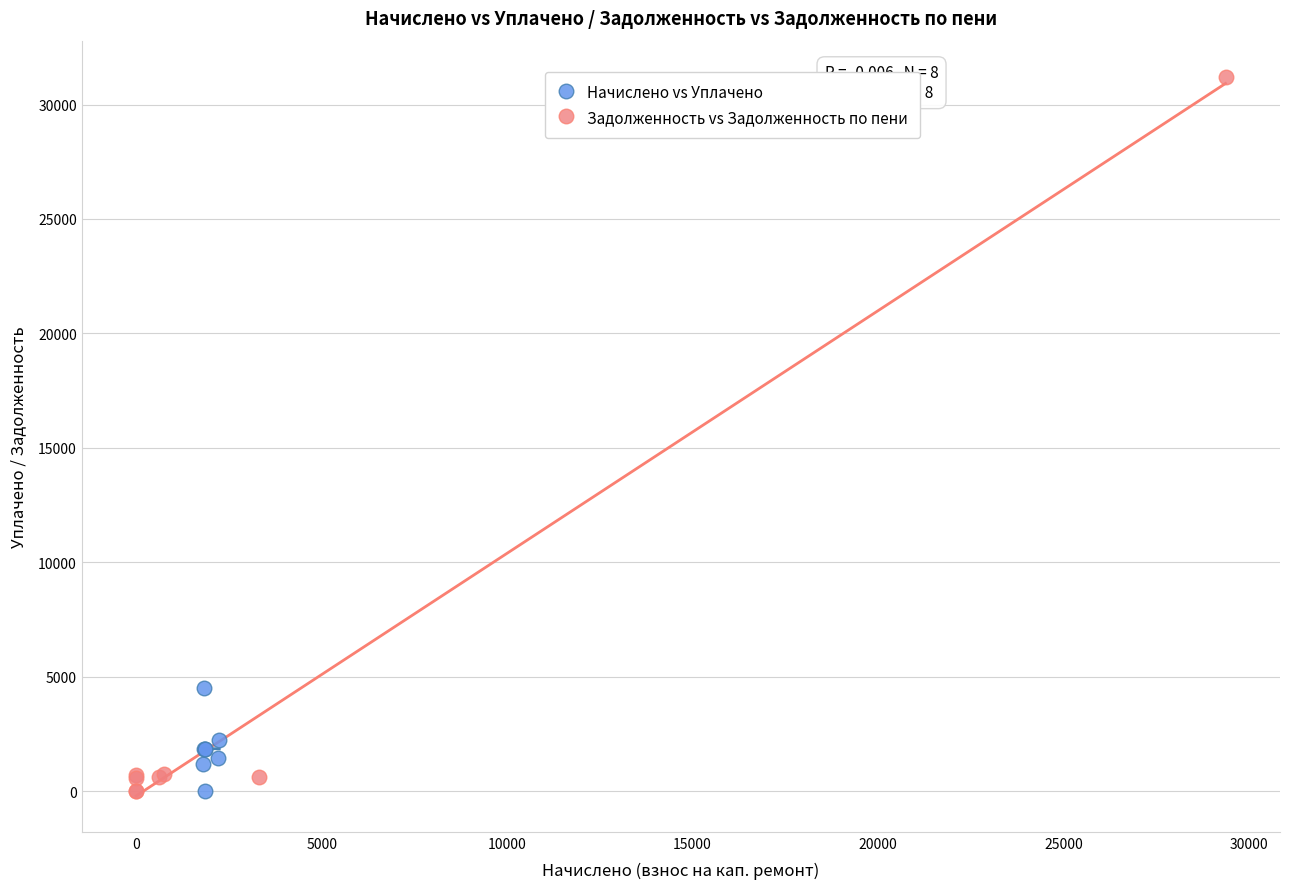

Which series contains the highest Y value?

Задолженность vs Задолженность по пени